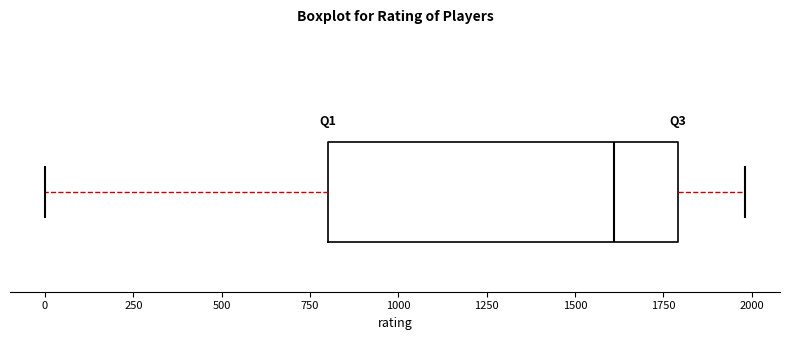

Where does the right whisker of the box end on the x-axis? The values are not printed on the chart, so give them approximately, as read against the axis.

2000